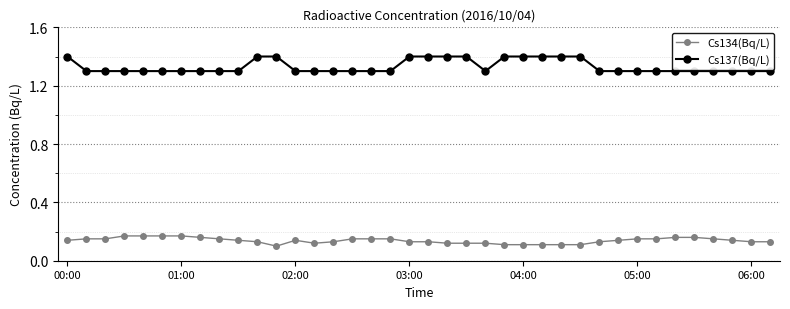

Does the chart have visible grid lines?

Yes